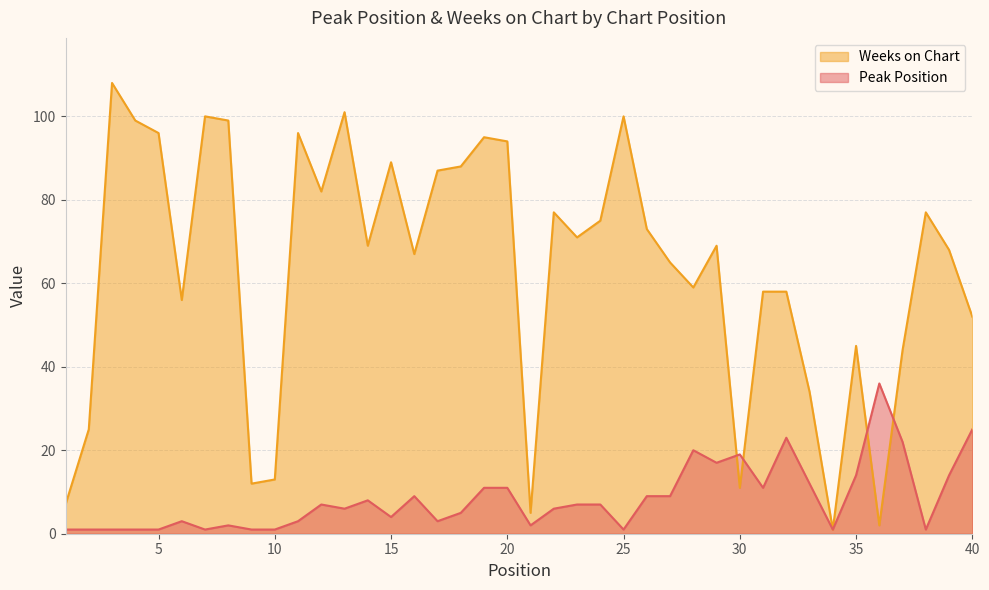

In Weeks on Chart, how many points are lower than both neighbors (excluding endpoints)?

11